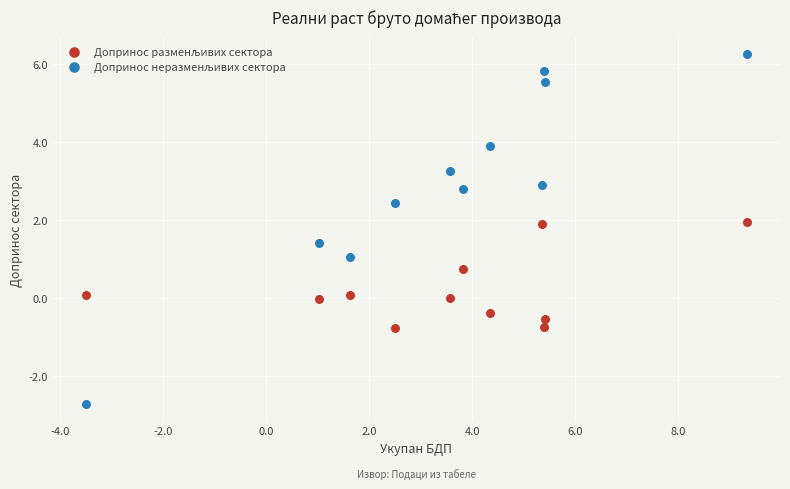

Across all data points, what is the range of Y values (max minus min)?

9.0